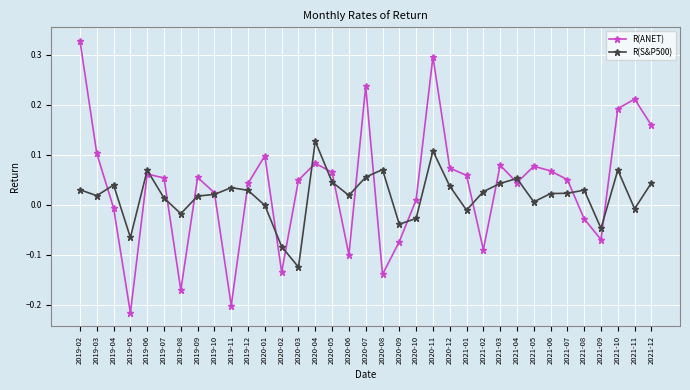

Is it true that R(S&P500) equals -0.2 at 2020-03?

False